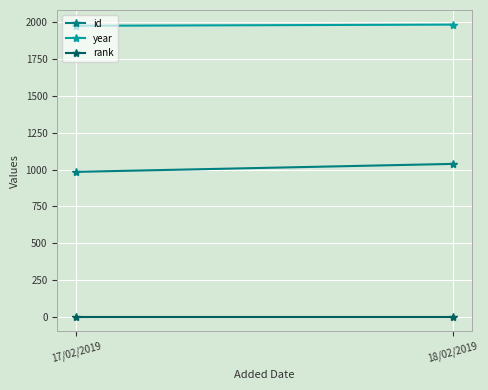

What is the difference between the maximum and minimum values in the id series?

54